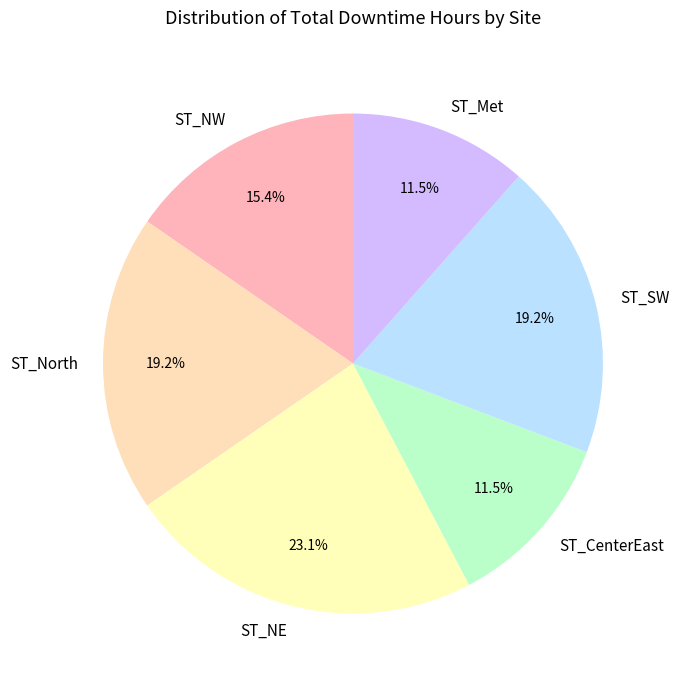

How many slices are in this pie chart?

6